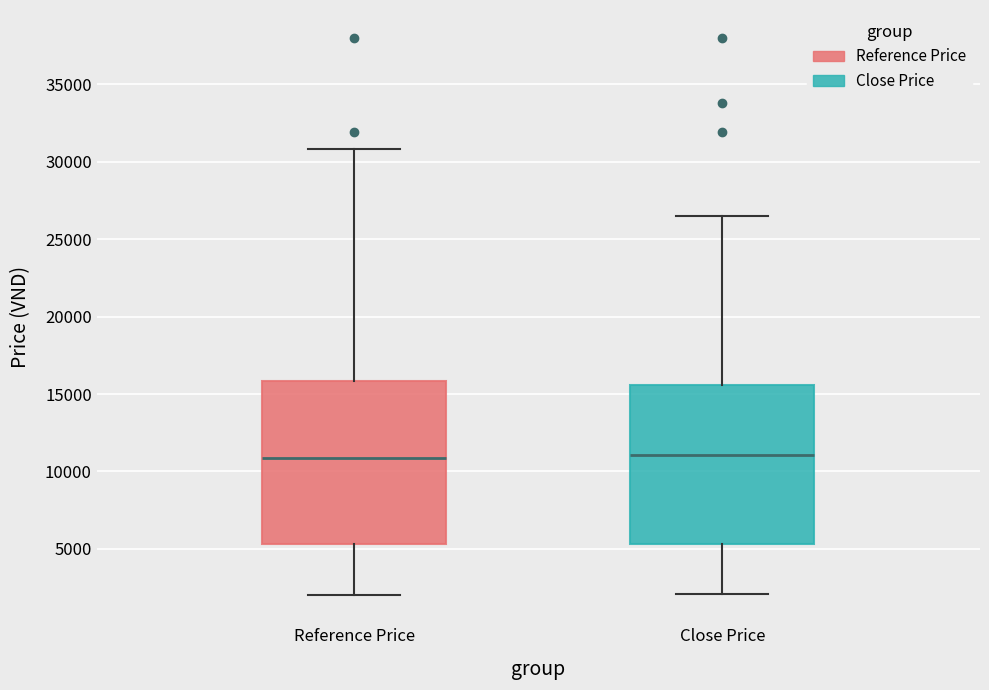

Reading left to right, transcribe this box plot: for each box, give where its median line is, the range the box spans, and where its two whiskers end, as read against the y-axis. The values are not printed on the chart, so give them approximately, as read against the axis.

Reference Price: median 11000, box 5500 to 16000, whiskers 2000 to 31000
Close Price: median 11000, box 5500 to 15500, whiskers 2000 to 26500